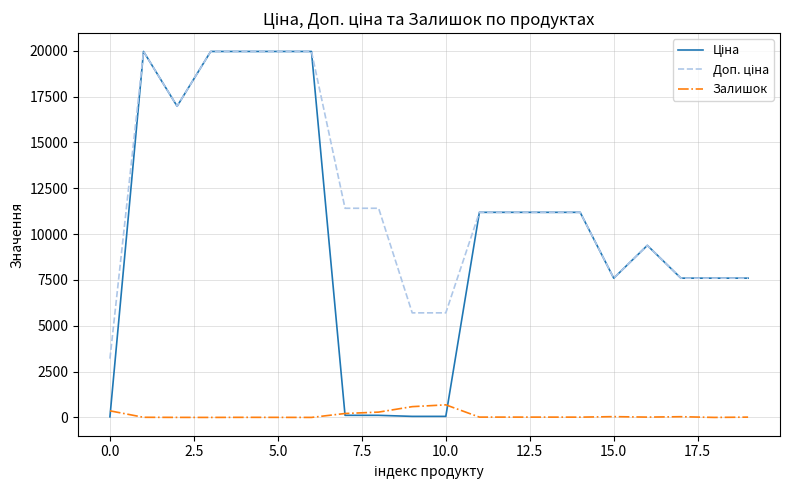

What is the maximum value shown in the chart?

19964.2